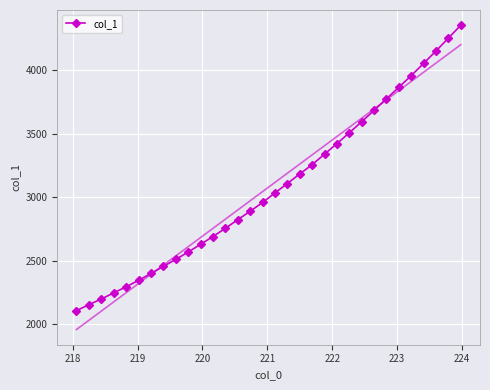

What is the lowest value of the col_1 series?

2105.5